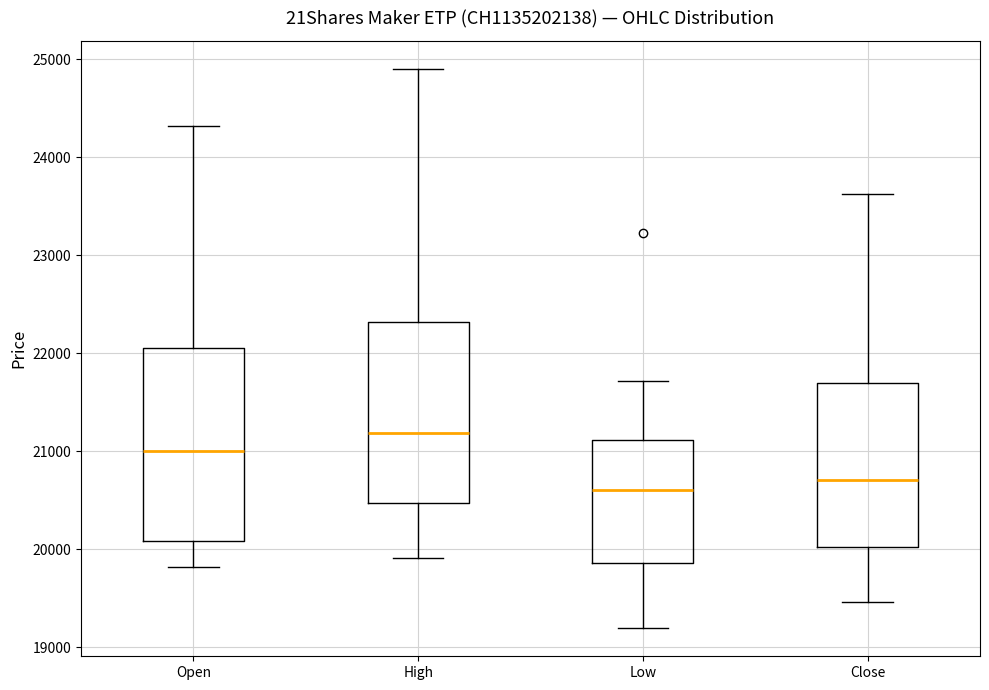

Reading left to right, transcribe this box plot: for each box, give where its median line is, the range the box spans, and where its two whiskers end, as read against the y-axis. The values are not printed on the chart, so give them approximately, as read against the axis.

Open: median 21000, box 20100 to 22100, whiskers 19800 to 24300
High: median 21200, box 20500 to 22300, whiskers 19900 to 24900
Low: median 20600, box 19900 to 21100, whiskers 19200 to 21700
Close: median 20700, box 20000 to 21700, whiskers 19500 to 23600